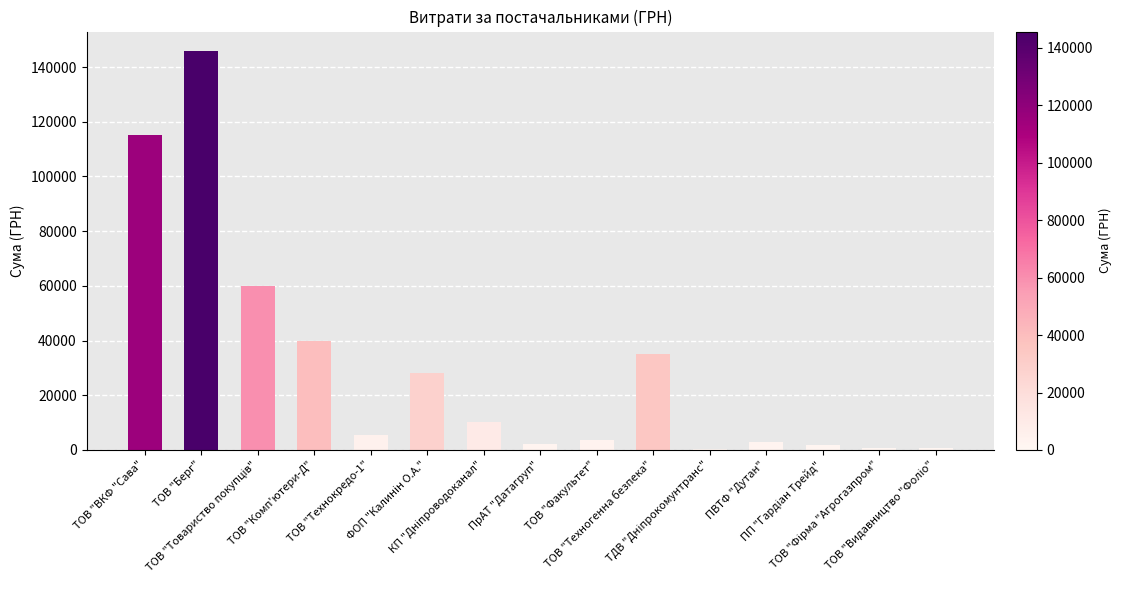

What is the sum of all values?

451440.1